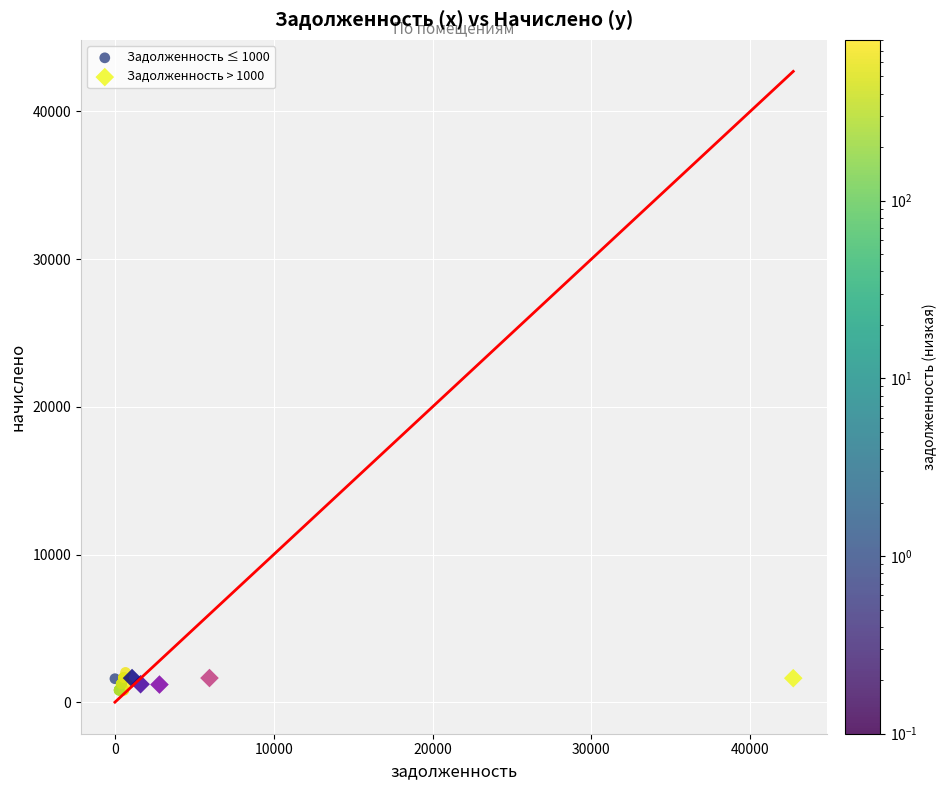

What are all the series names shown in the legend?

Задолженность ≤ 1000, Задолженность > 1000